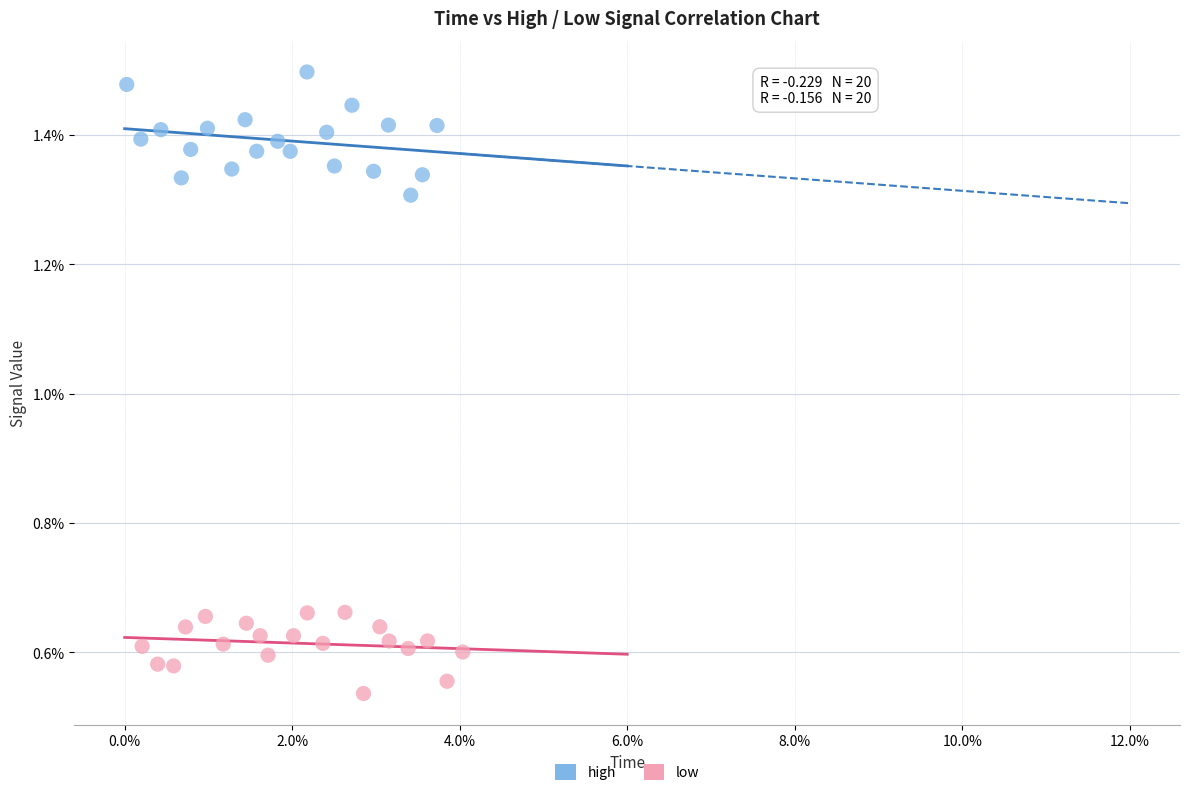

Which series reaches the maximum Y coordinate?

high